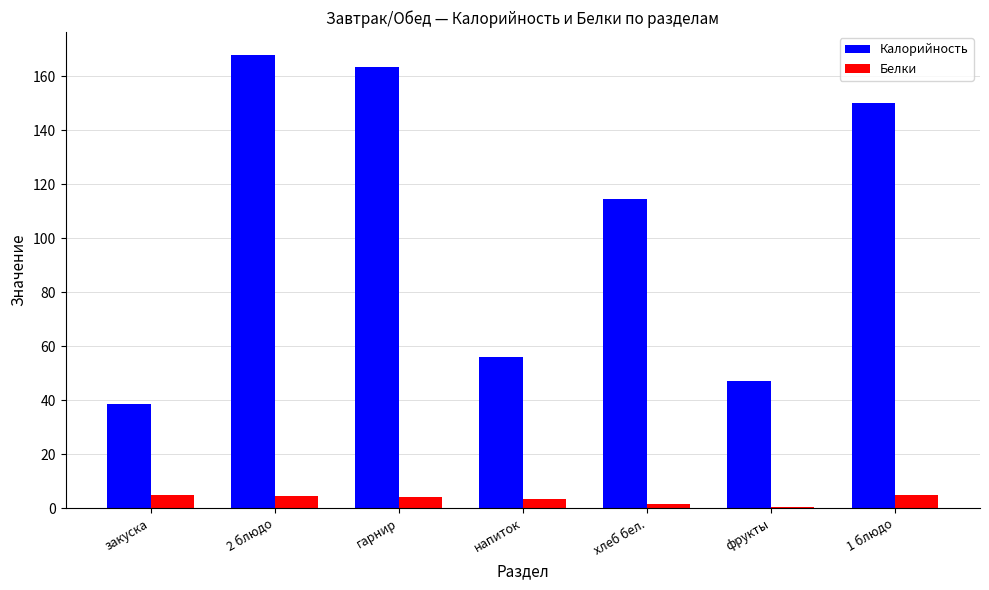

Which series has the widest spread of values?

Калорийность